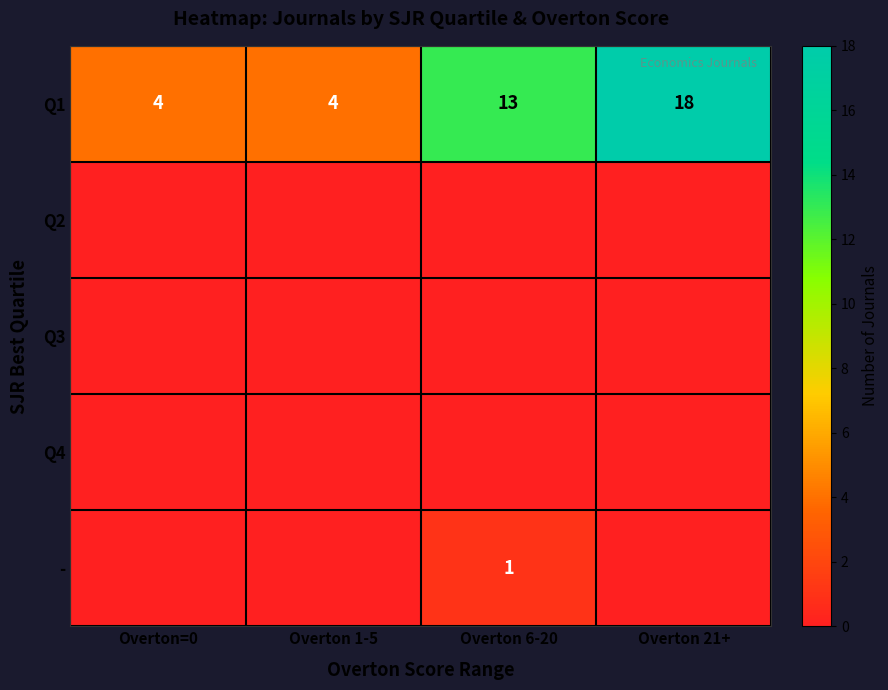

The value of Q1 at Overton=0 is 4. True or false?

True